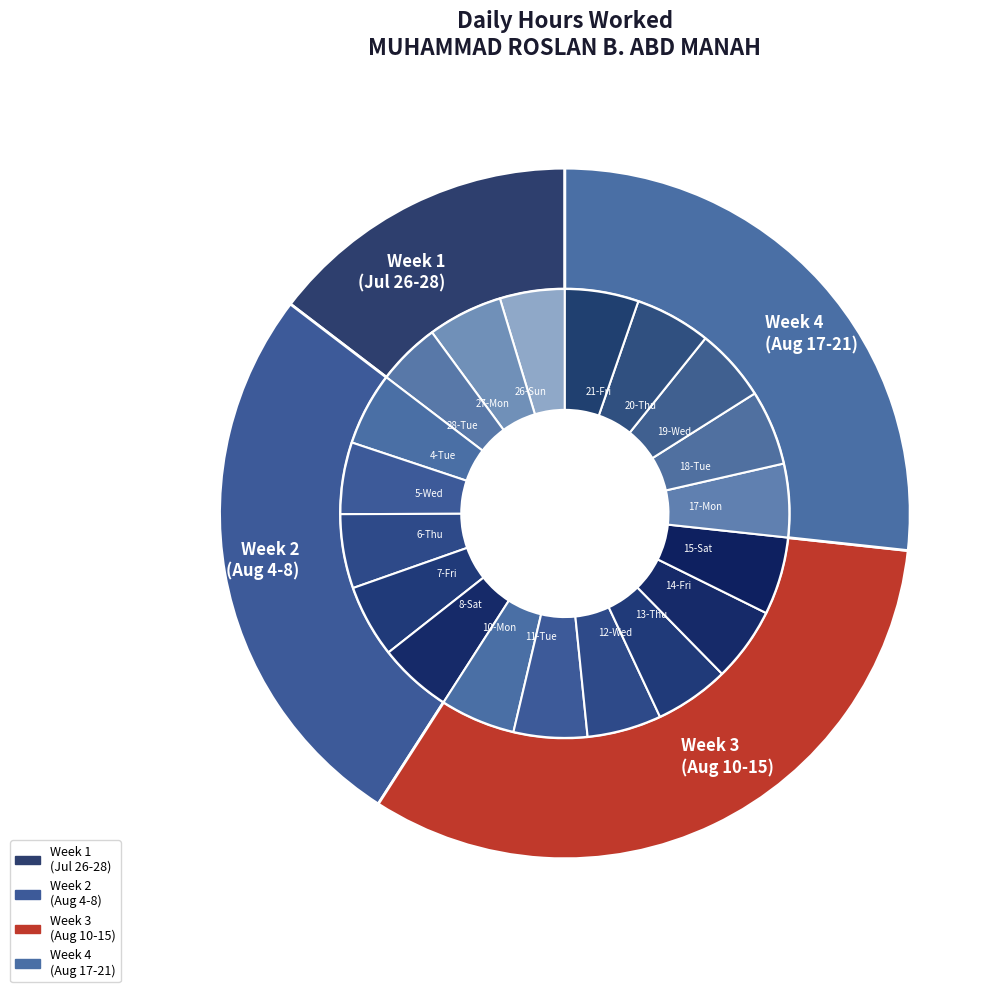

Does 4-Tue represent more than half of the total?

No